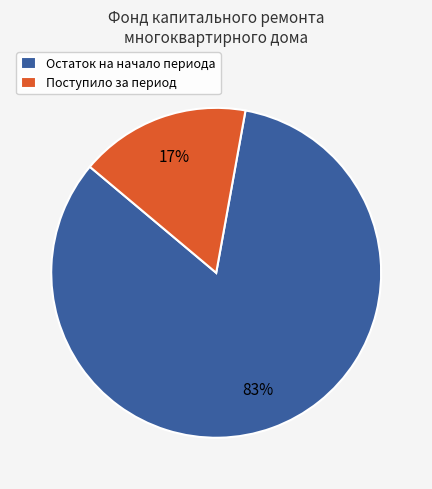

Combined, do Поступило за период and Остаток на начало периода account for over 50%?

Yes